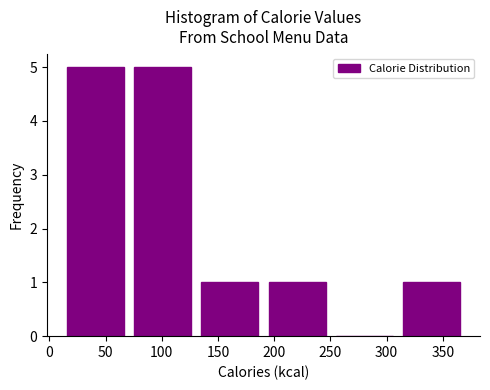

Reading left to right, list every bar in this chart as the range it spans on the x-axis followed by its height. Neither the bar edges nor the heights are printed on the chart, so give them approximately, as read against the axes.

10 to 70: 5
70 to 130: 5
130 to 190: 1
190 to 250: 1
250 to 310: 0
310 to 370: 1